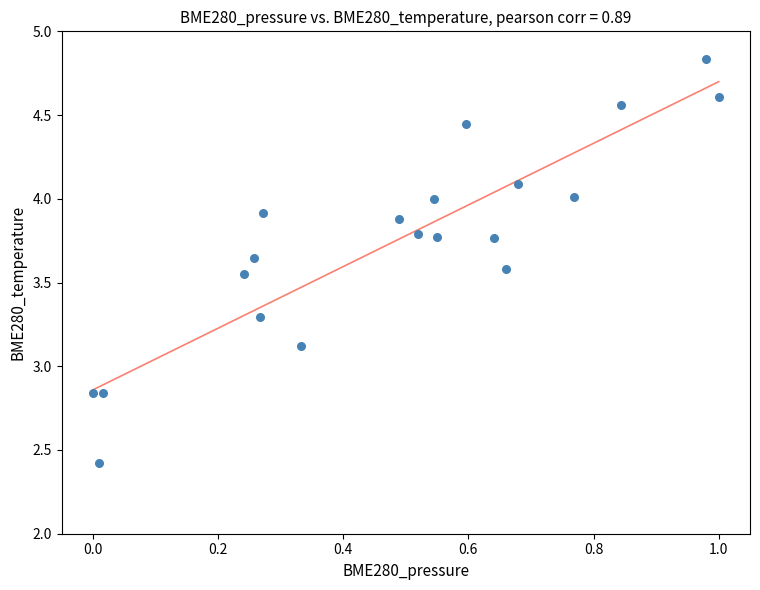

What is the range of Y values (max minus min)?

2.4